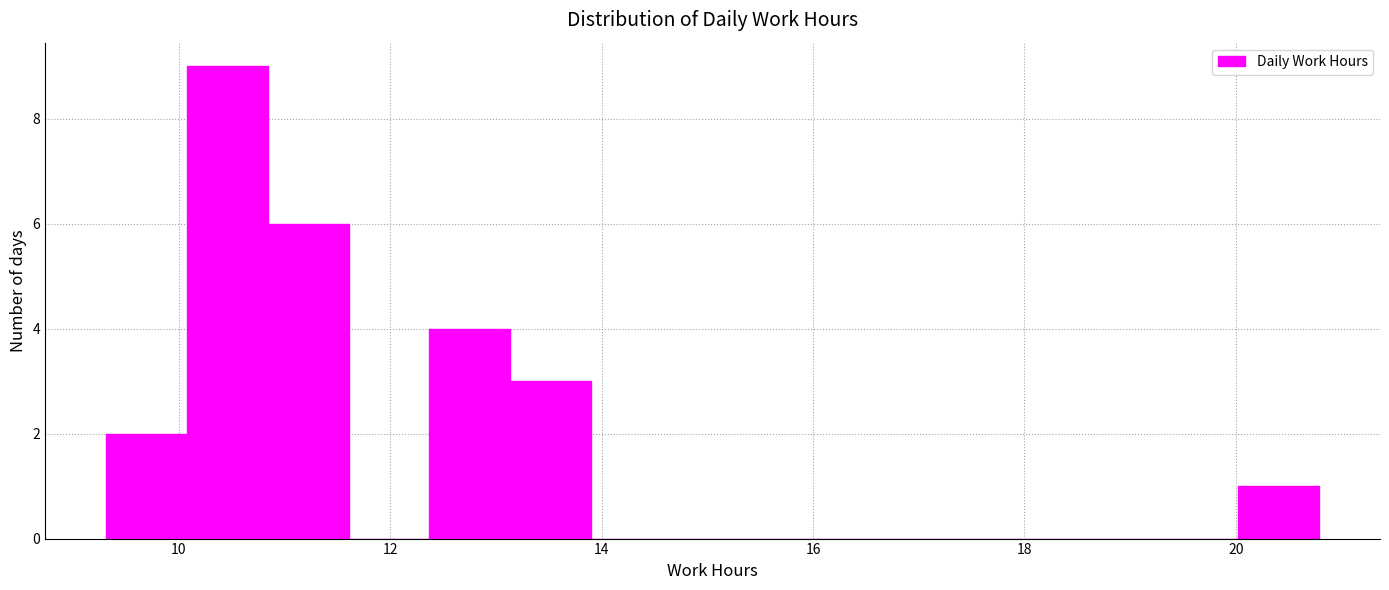

Around what value on the x-axis is the tallest bar? Give the approximate position of its centre, as read against the axis.

10.4